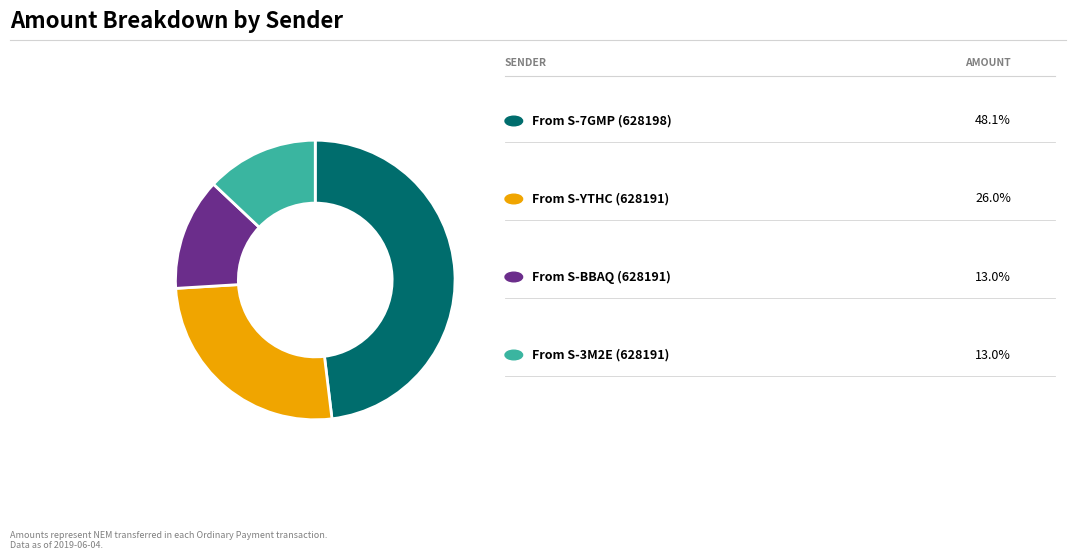

Is there any slice that represents more than half of the pie?

No